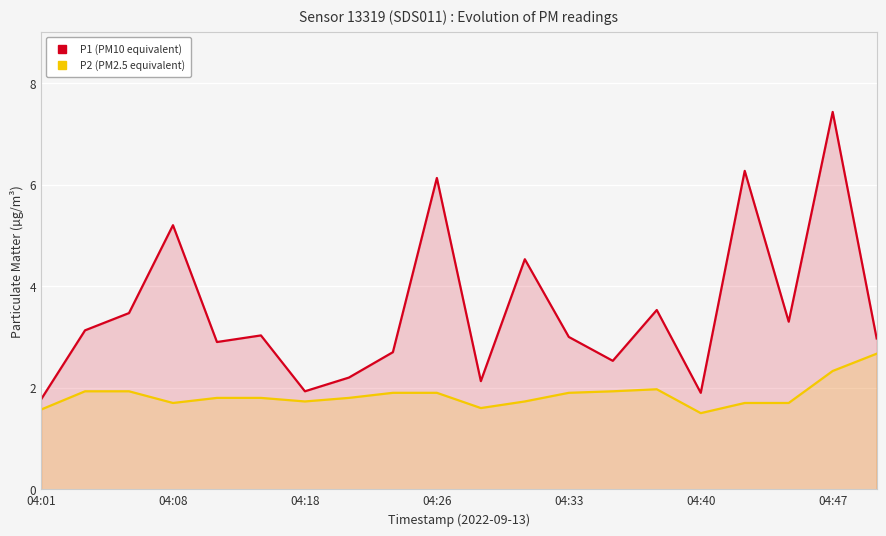

What are all the series names shown in the legend?

P1 (PM10 equivalent), P2 (PM2.5 equivalent)